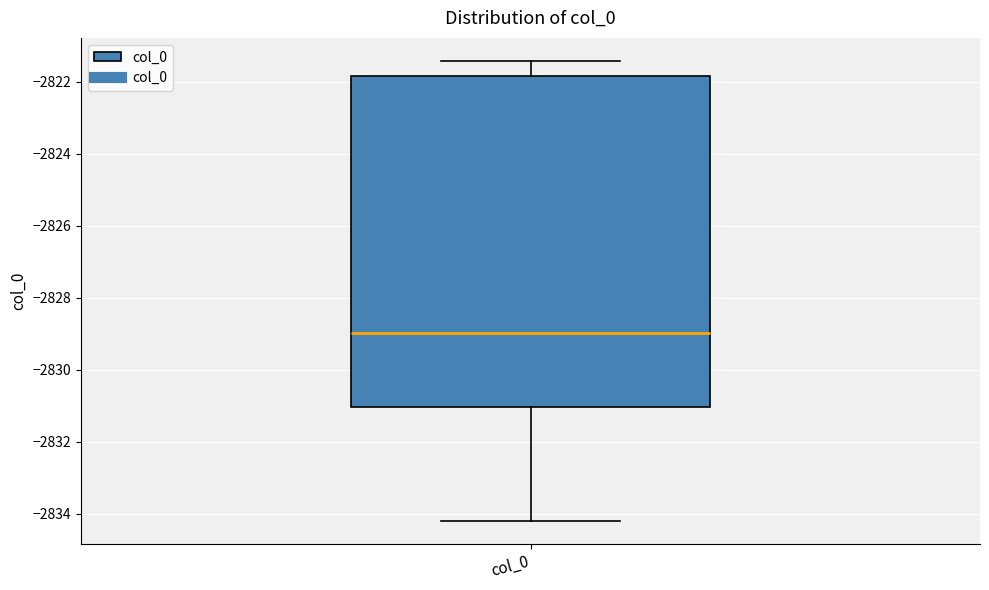

Transcribe this box plot: give where the median line is, the range the box spans, and where the two whiskers end, as read against the y-axis. The values are not printed on the chart, so give them approximately, as read against the axis.

median -2829.0, box -2831.0 to -2821.8, whiskers -2834.2 to -2821.4